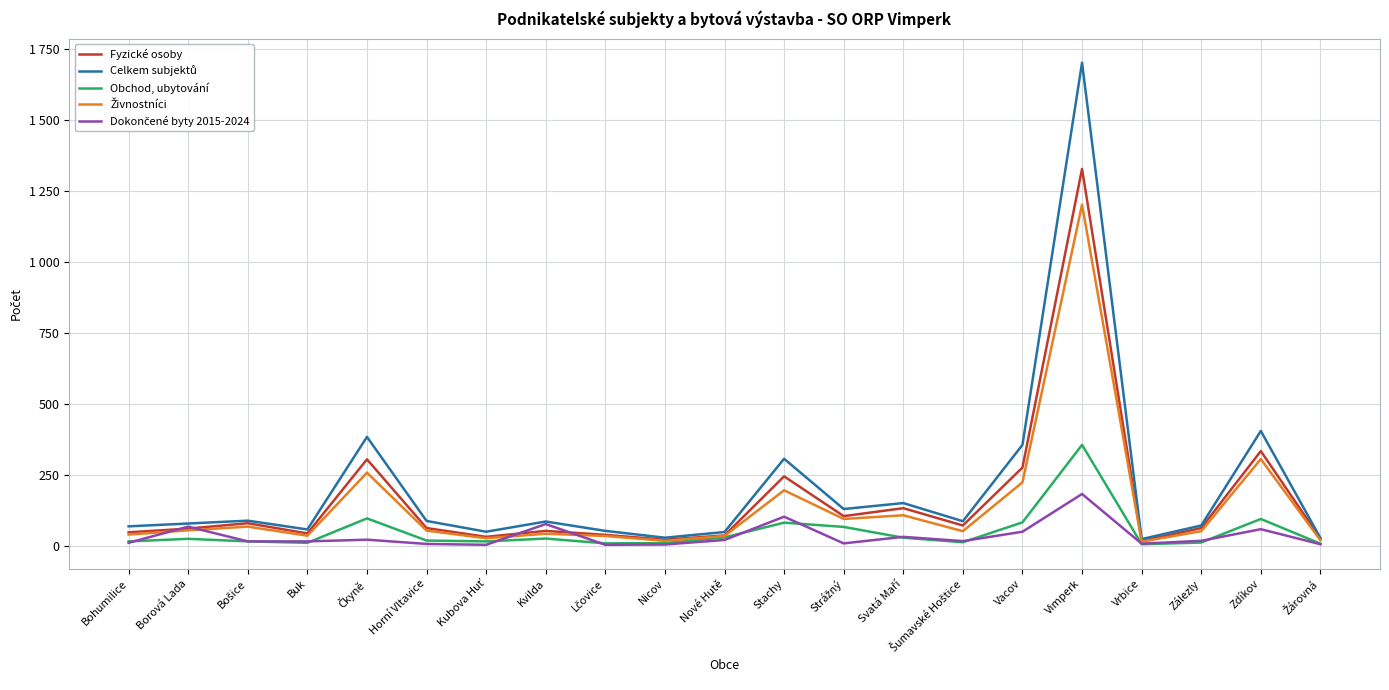

Does the chart display data point markers on the line(s)?

No